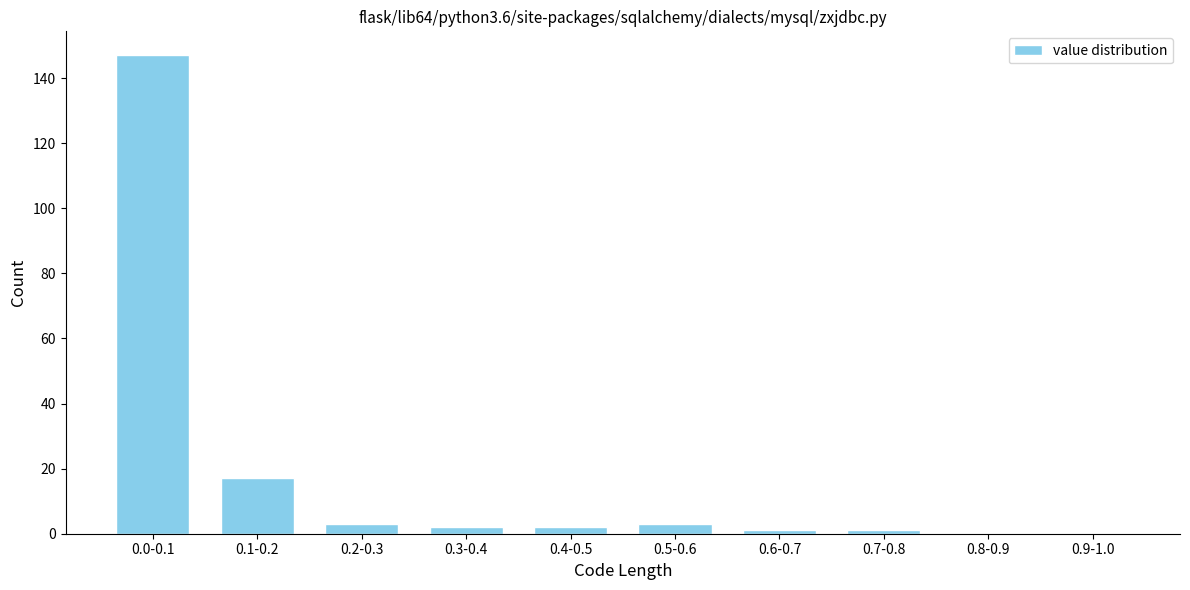

Reading left to right, transcribe all the data shown in this chart.

0.0-0.1=147	0.1-0.2=17	0.2-0.3=3	0.3-0.4=2	0.4-0.5=2	0.5-0.6=3	0.6-0.7=1	0.7-0.8=1	0.8-0.9=0	0.9-1.0=0